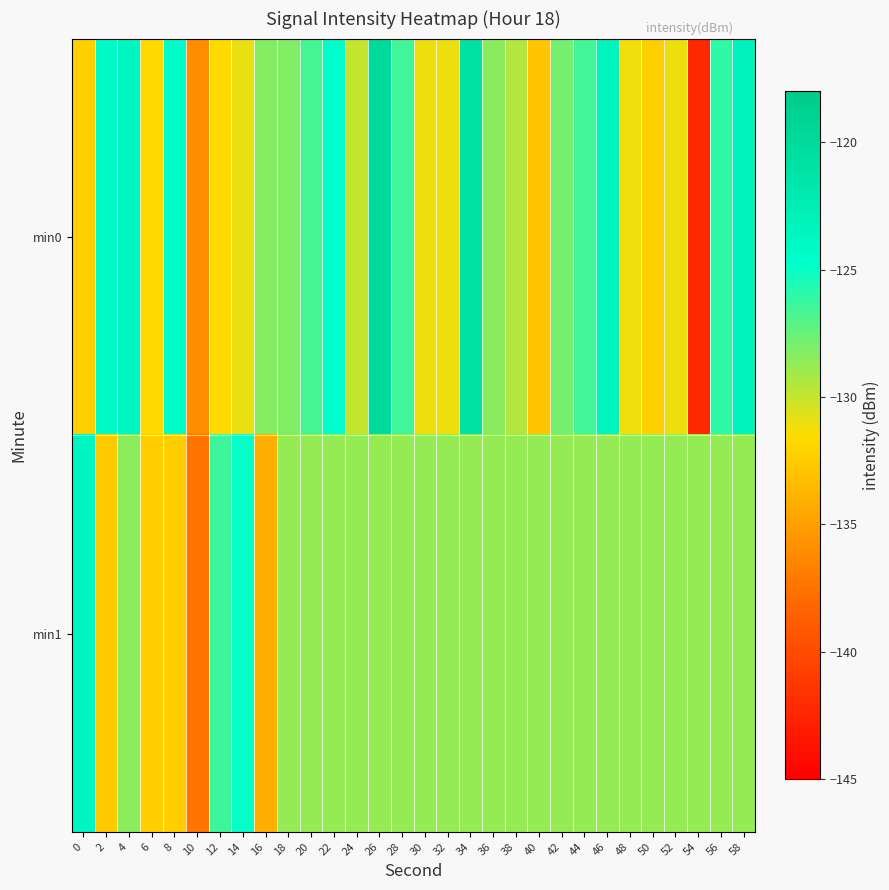

What is the smallest value displayed?

-142.2